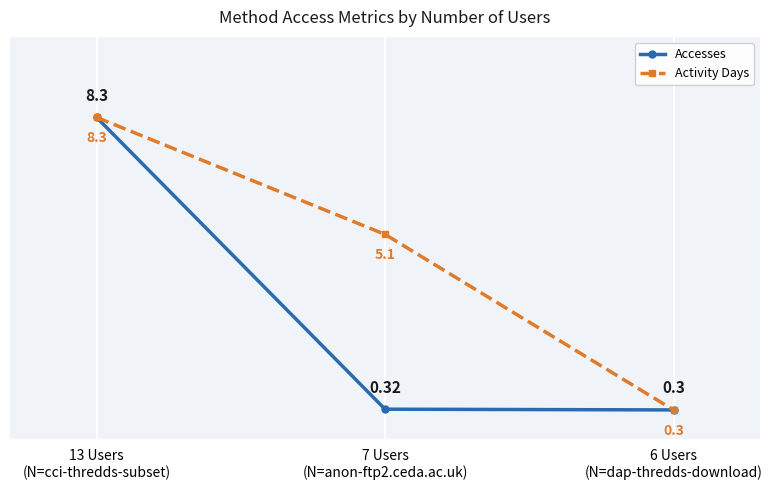

The Accesses series shows 0.3 at 6 Users
(N=dap-thredds-download). True or false?

True